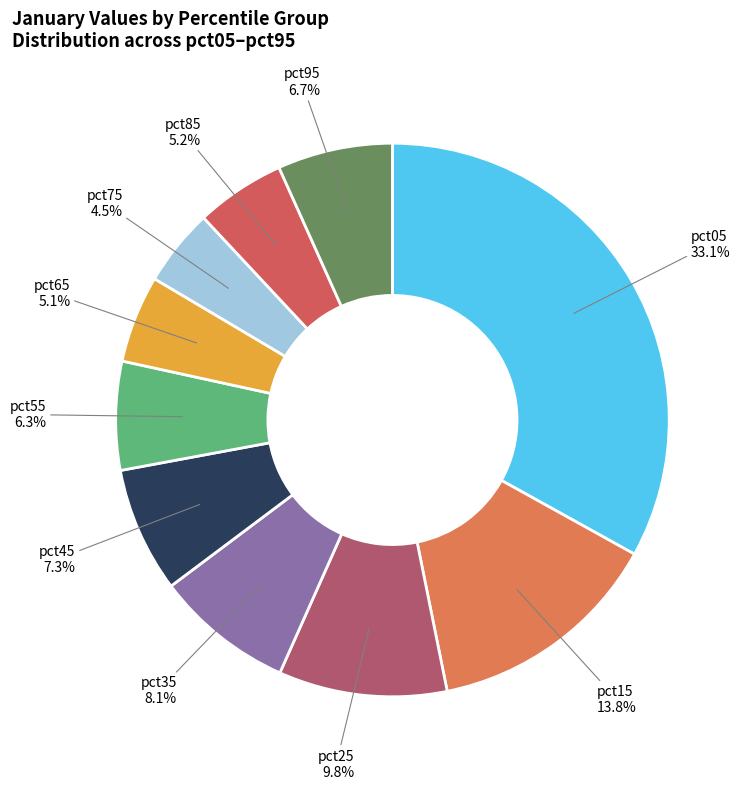

Approximately how many times larger is the value at pct25 compared to pct05?

0.3